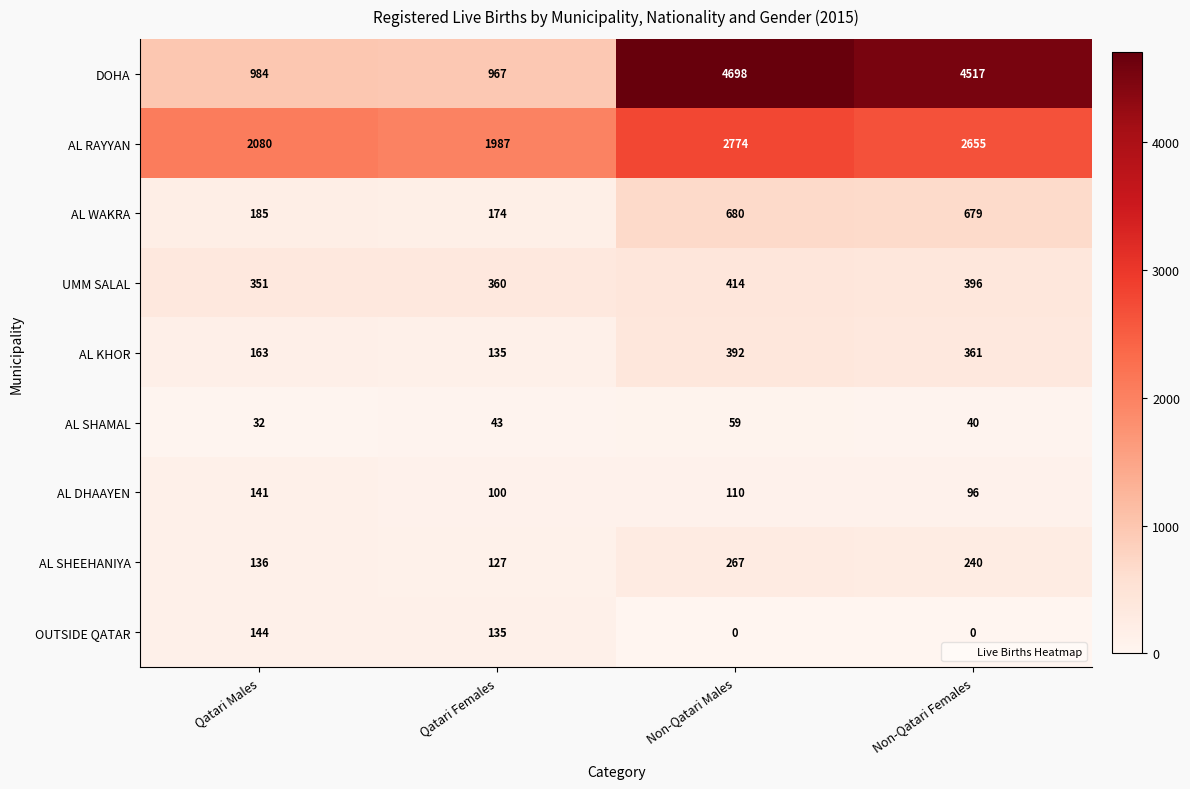

What is the sum of all AL SHEEHANIYA values?

770